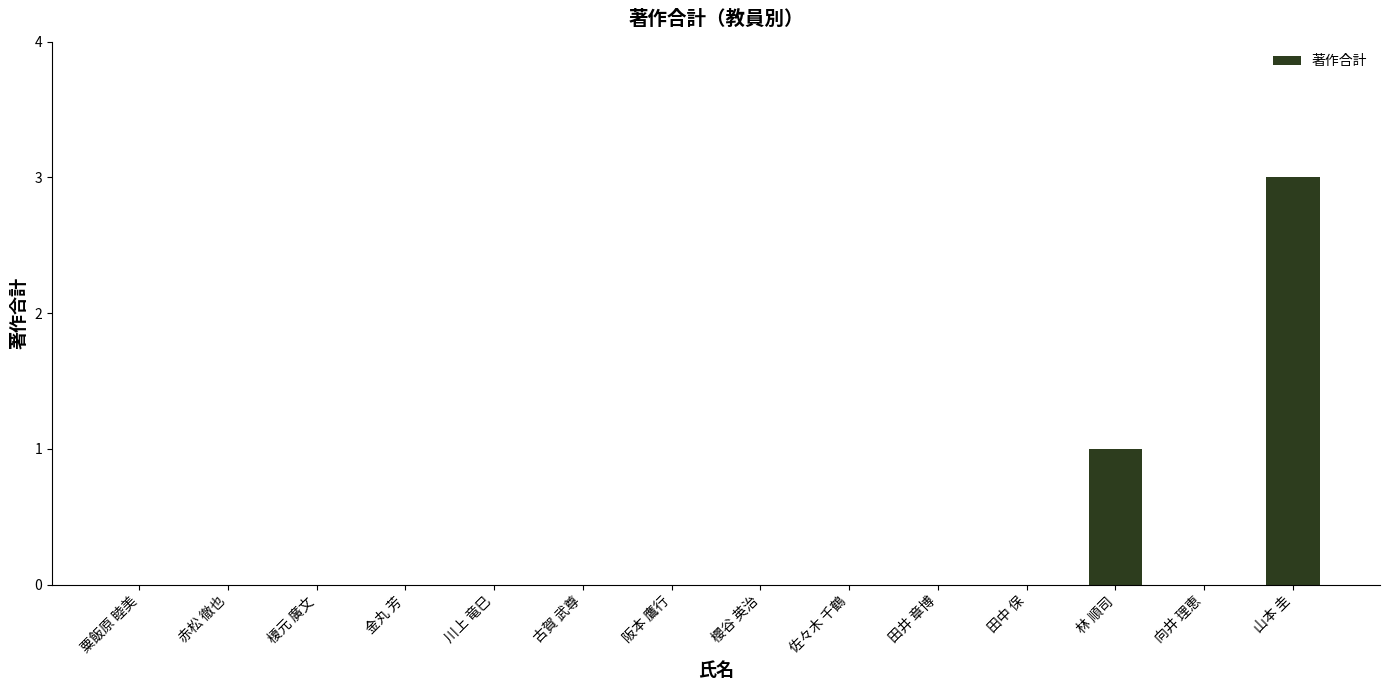

What is the sum of all values?

4